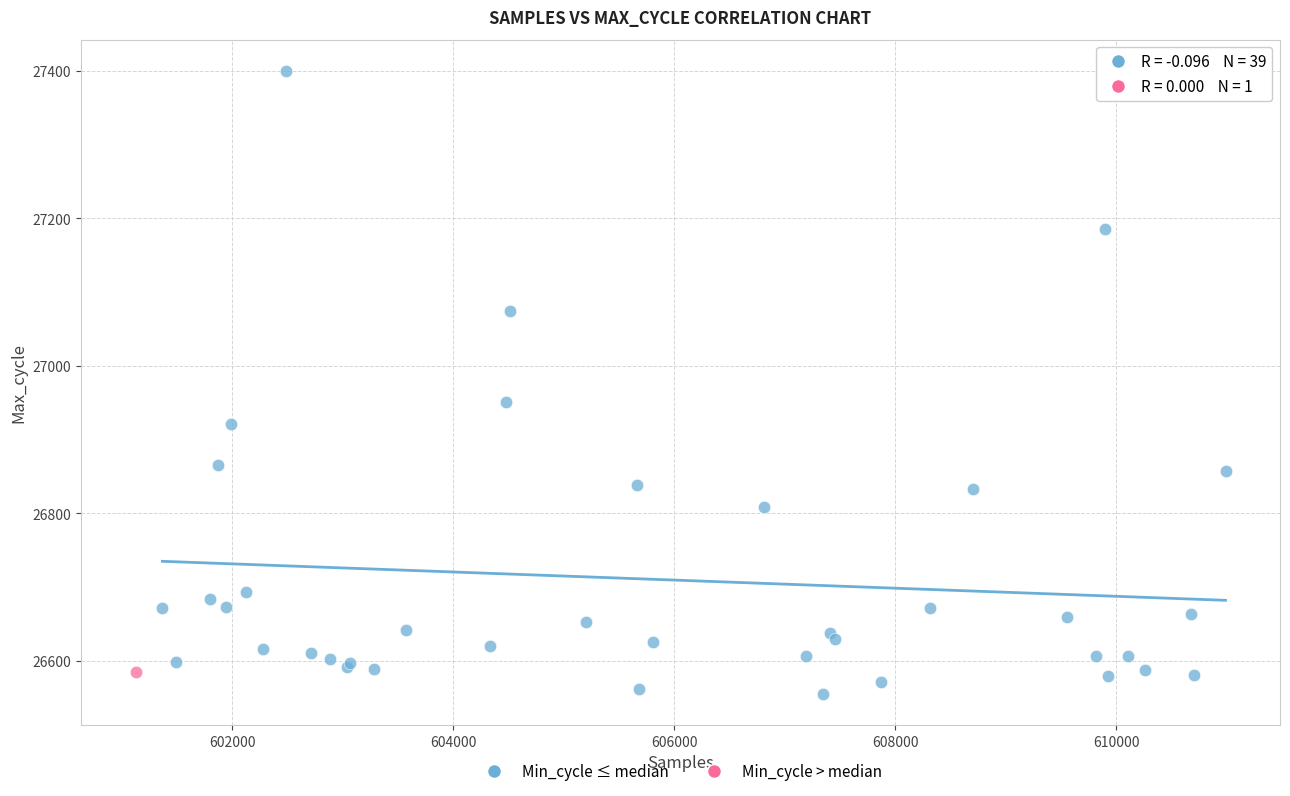

What are all the series names shown in the legend?

Min_cycle ≤ median, Min_cycle > median